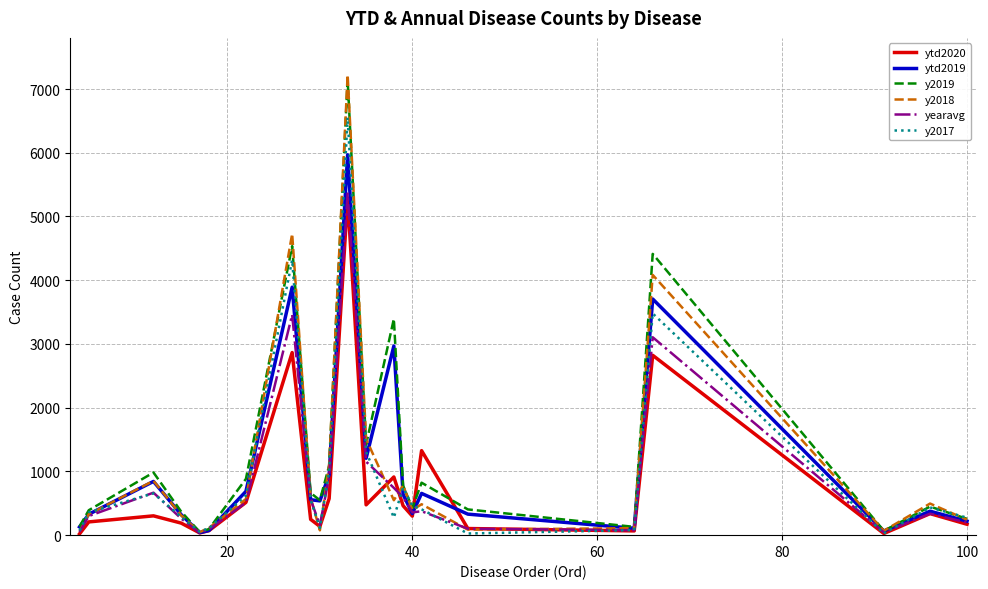

What is the difference between the maximum and minimum values in the y2017 series?

6527.0